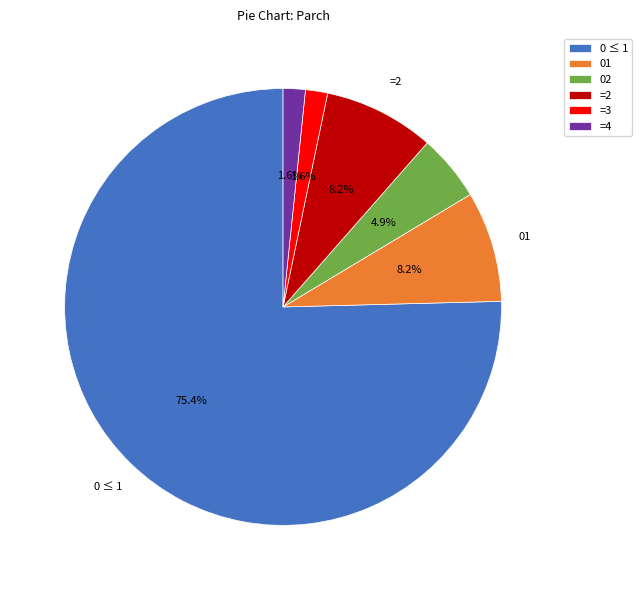

Which has a higher value, 01 or 0 ≤ 1?

0 ≤ 1